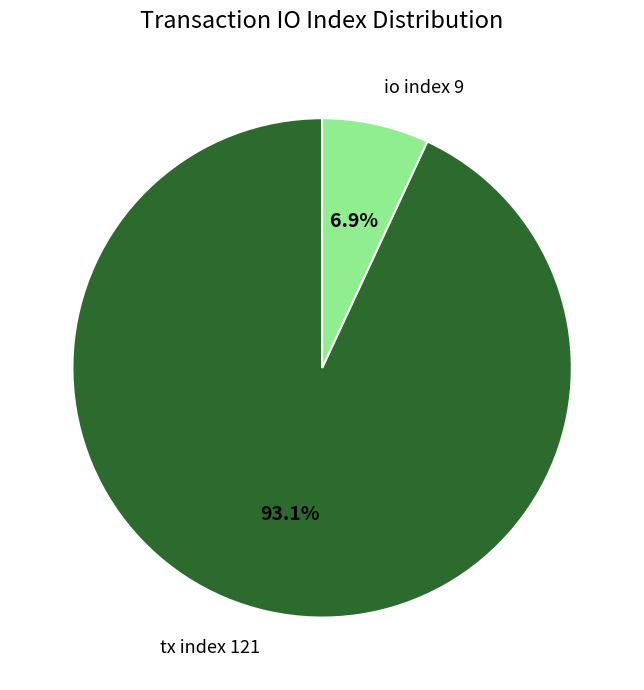

How many segments does this pie chart have?

2